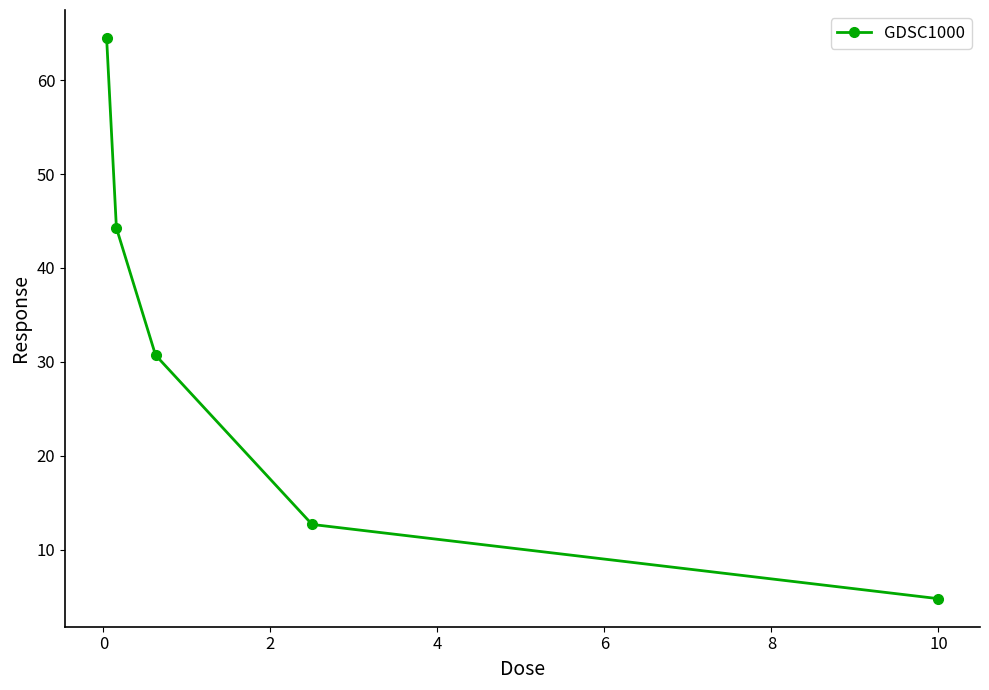

What is the value of the 1st point from the left?

64.5